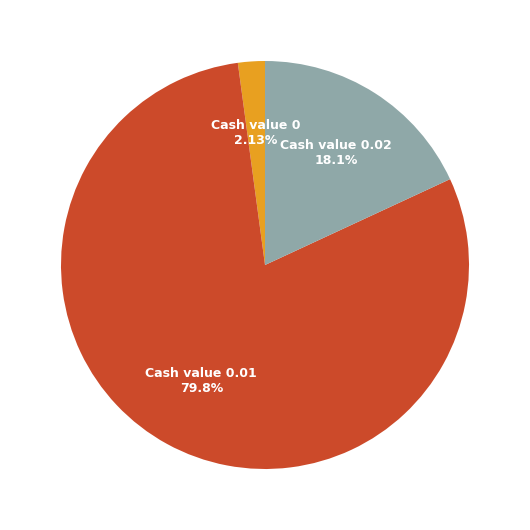

To the nearest percent, what is the average slice percentage?

33%